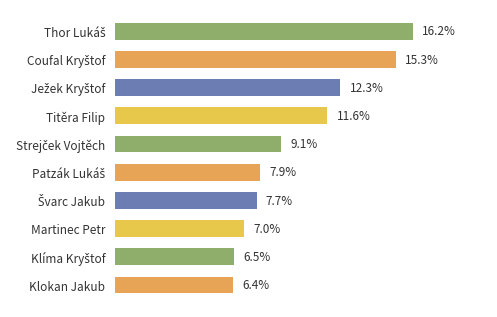

Which has a higher value, Klokan Jakub or Titěra Filip?

Titěra Filip